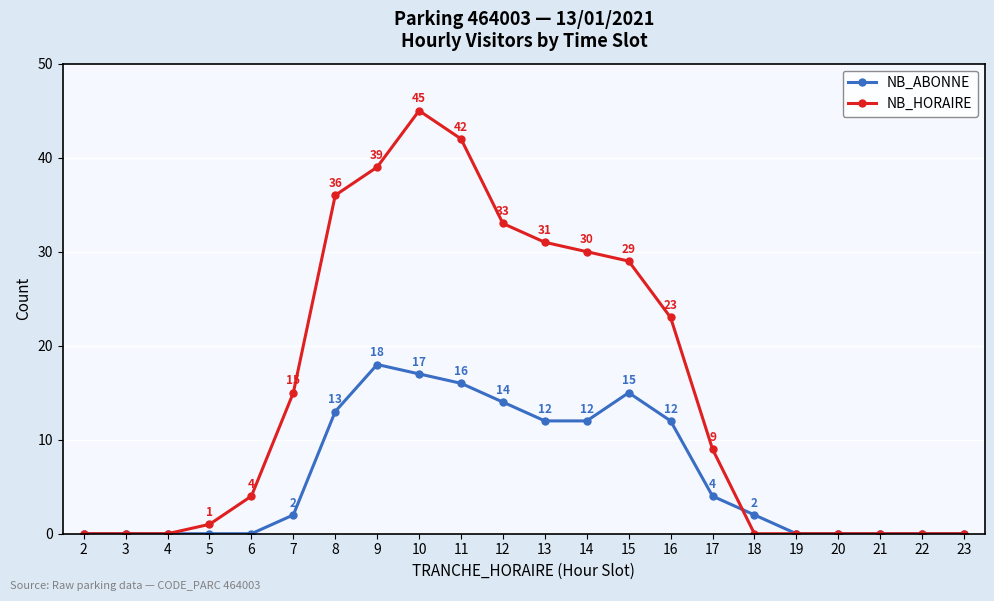

What is the total value across all series at 10?

62